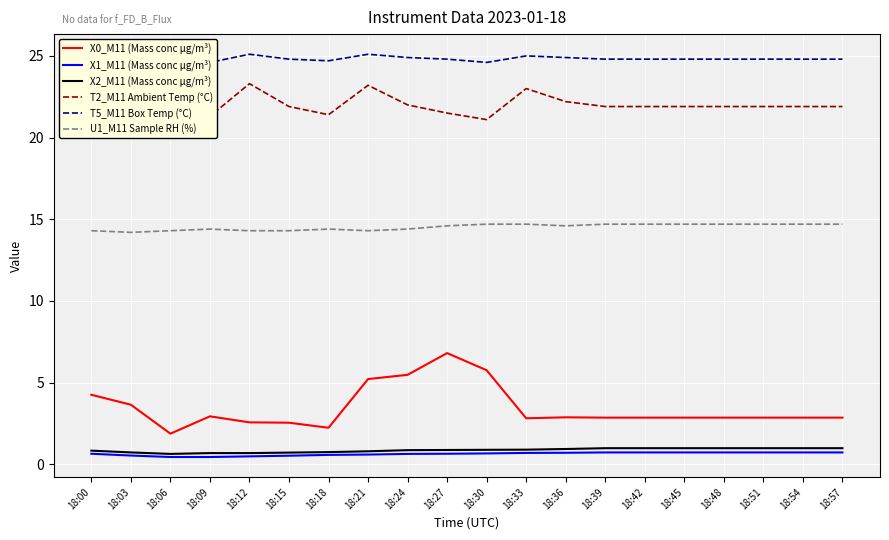

What is the highest value of the X2_M11 (Mass conc μg/m³) series?

1.0